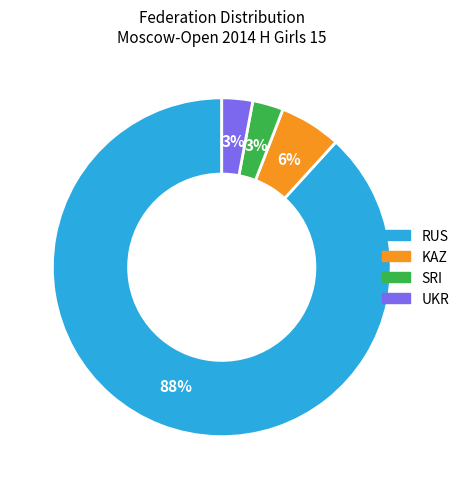

Which slice is the largest?

RUS